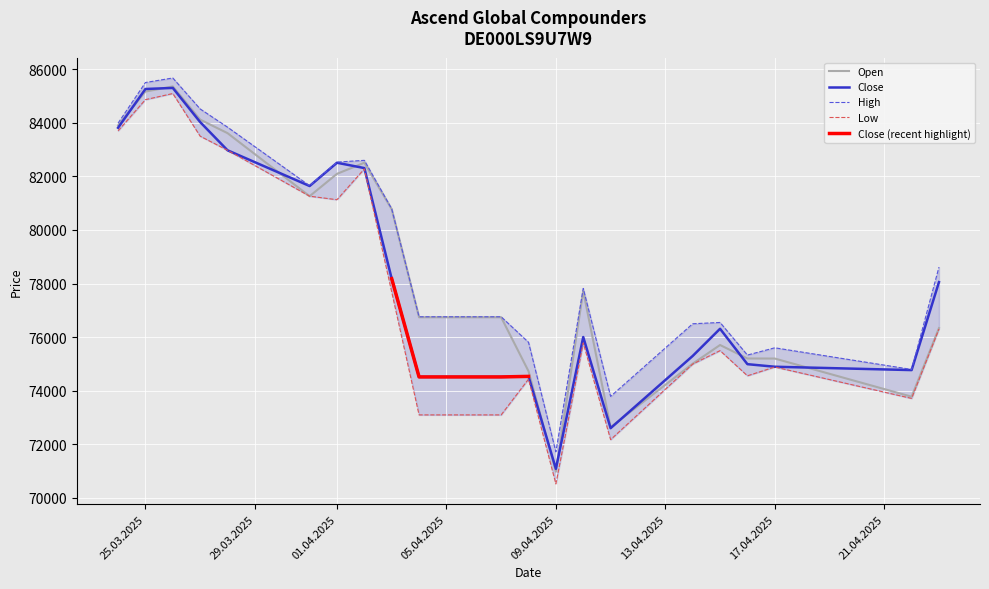

Does the chart display data point markers on the line(s)?

No